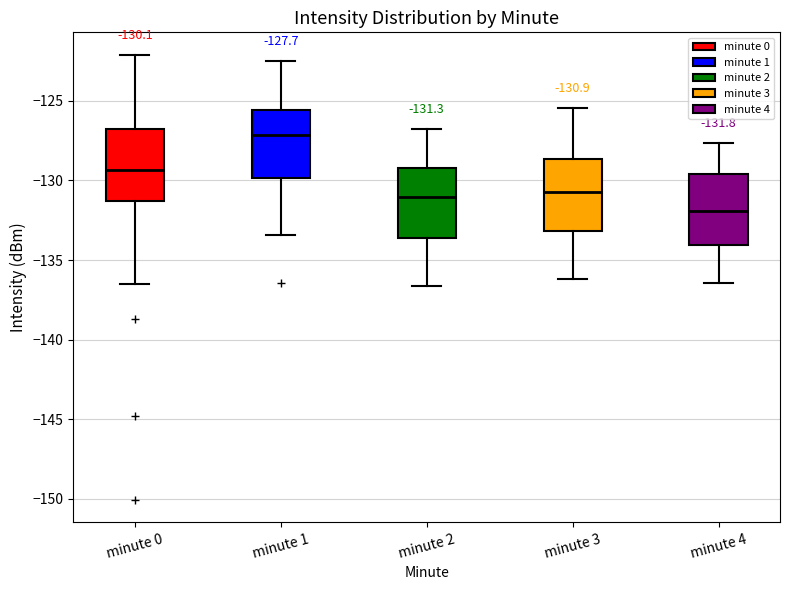

Which box has the lowest median line?

minute 4